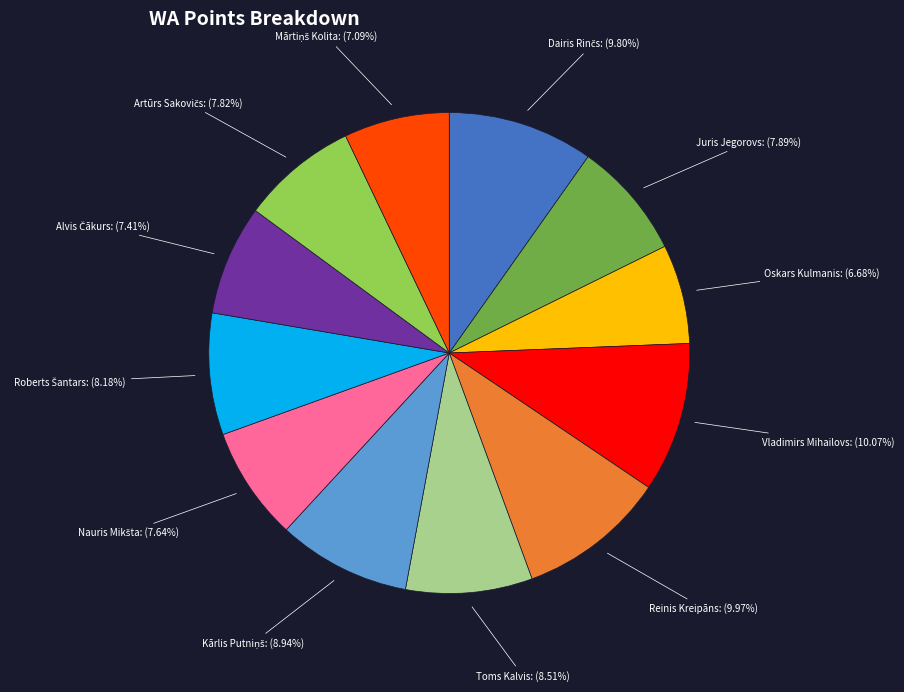

Is there any slice that represents more than half of the pie?

No